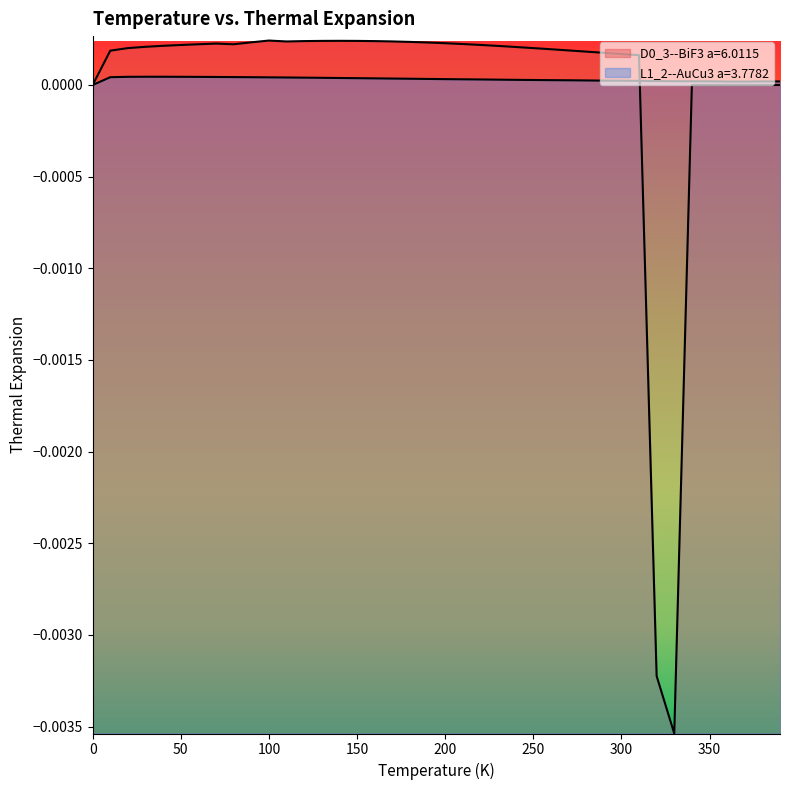

What are all the series names shown in the legend?

D0_3--BiF3 a=6.0115, L1_2--AuCu3 a=3.7782